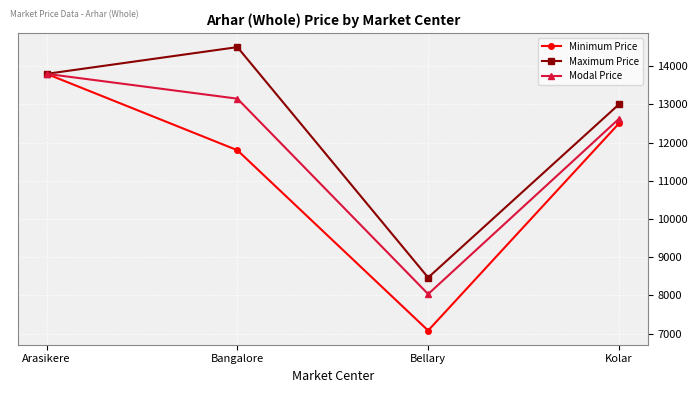

How many lines are shown in the chart?

3